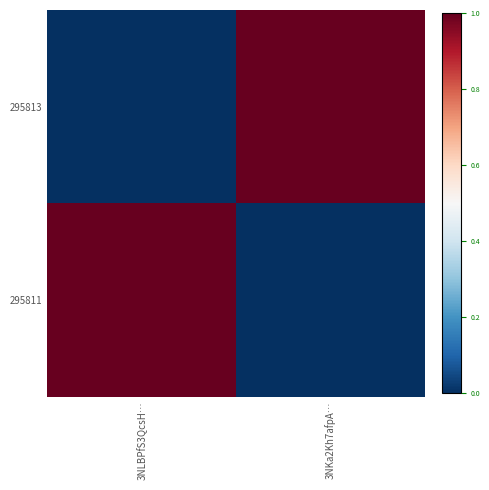

What is the greatest value displayed?

1